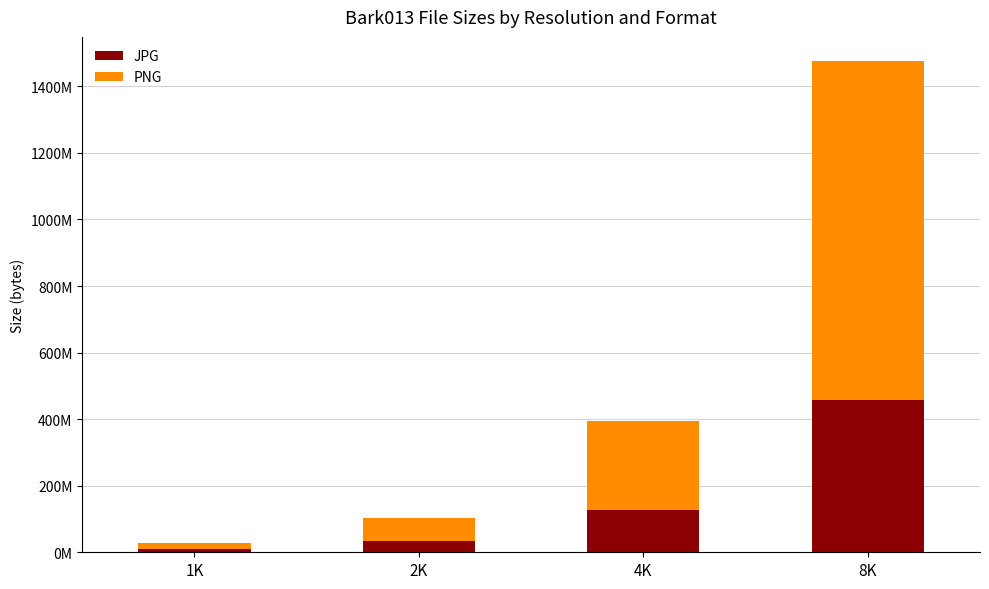

What is the label of the 1st bar from the right?

8K